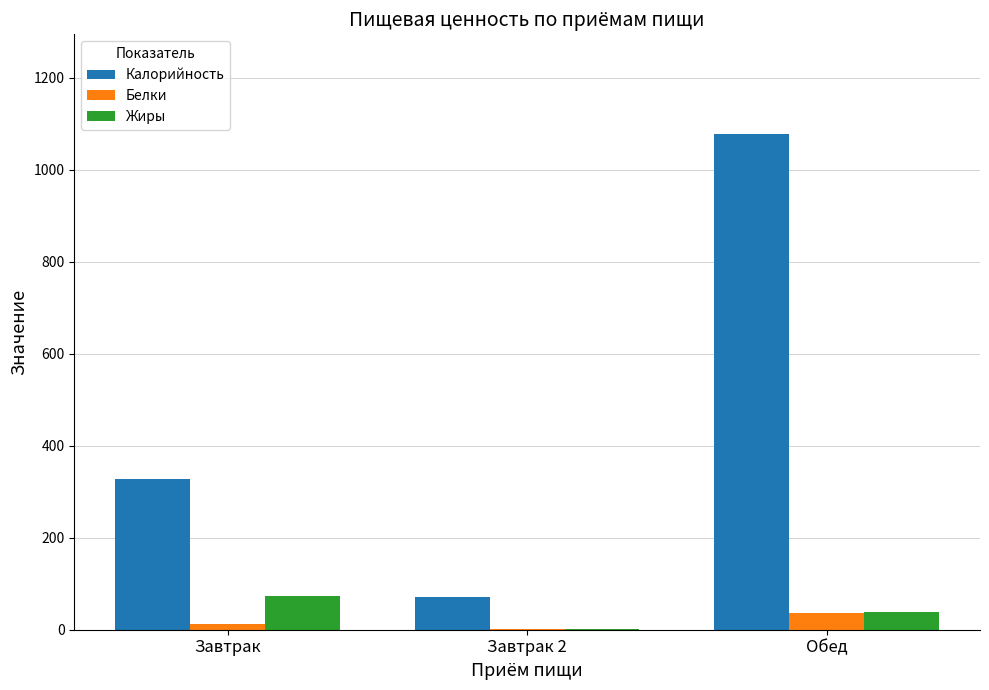

What is the sum of all Белки values?

49